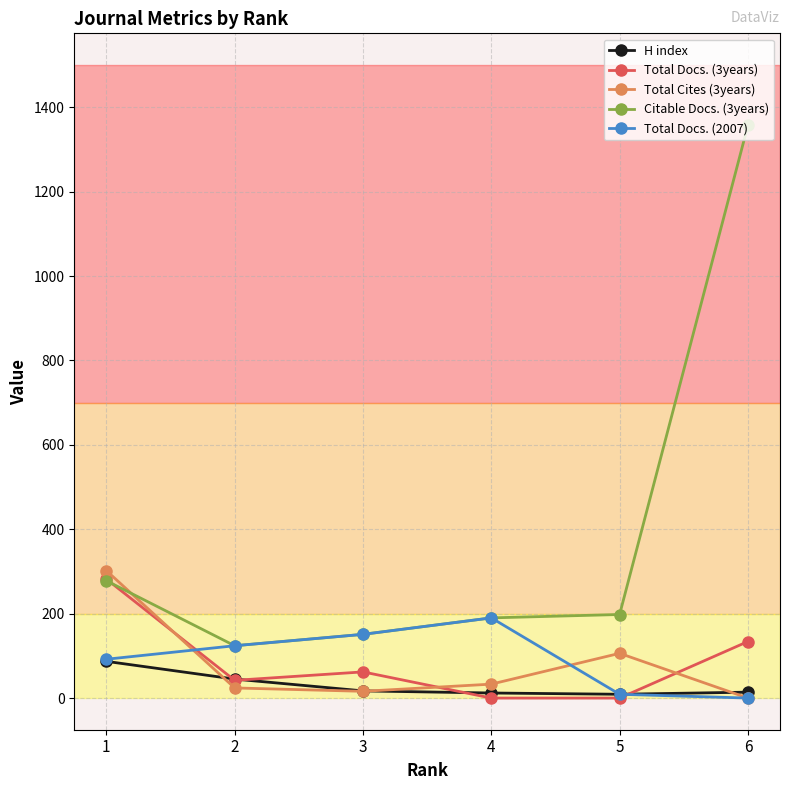

The value of H index at 2 is 45. True or false?

True